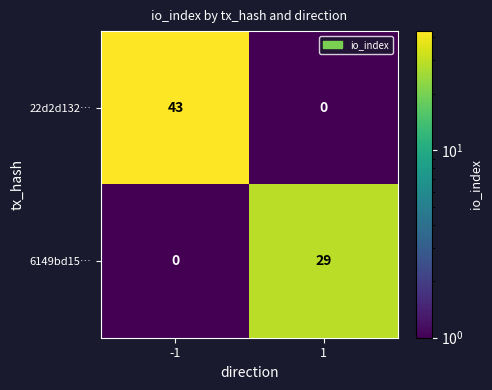

Reading left to right, transcribe all the data shown in this chart.

22d2d132…: -1=43	1=0
6149bd15…: -1=0	1=29